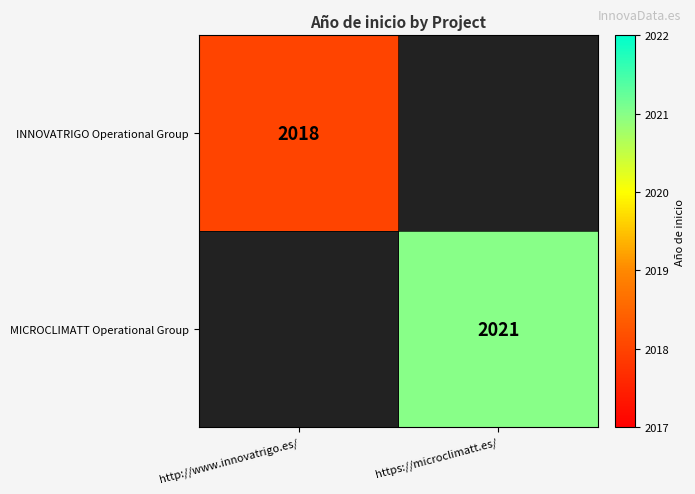

Is it true that INNOVATRIGO Operational Group equals 811 at http://www.innovatrigo.es/?

False